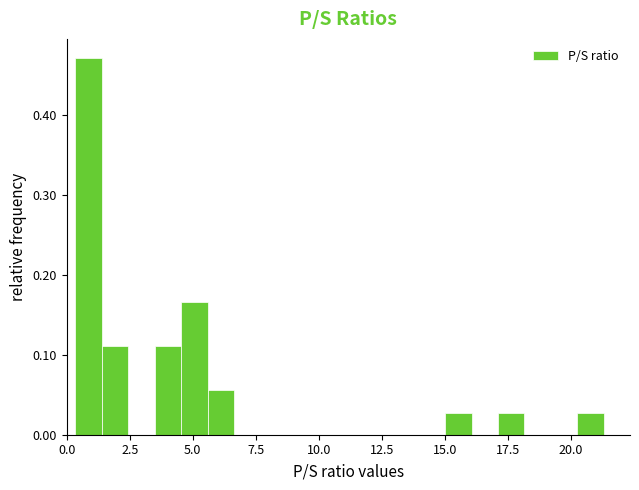

Read against the x-axis, roughly where is the centre of the tallest bar?

1.0